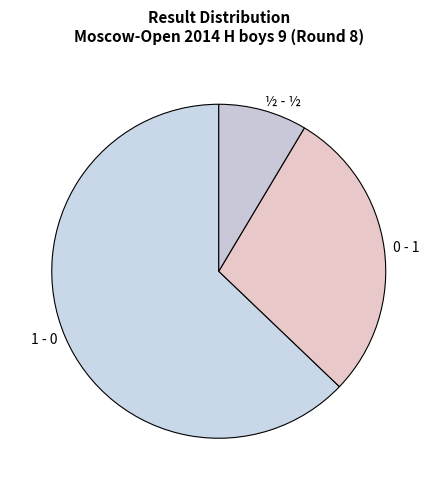

What is the majority slice?

1 - 0